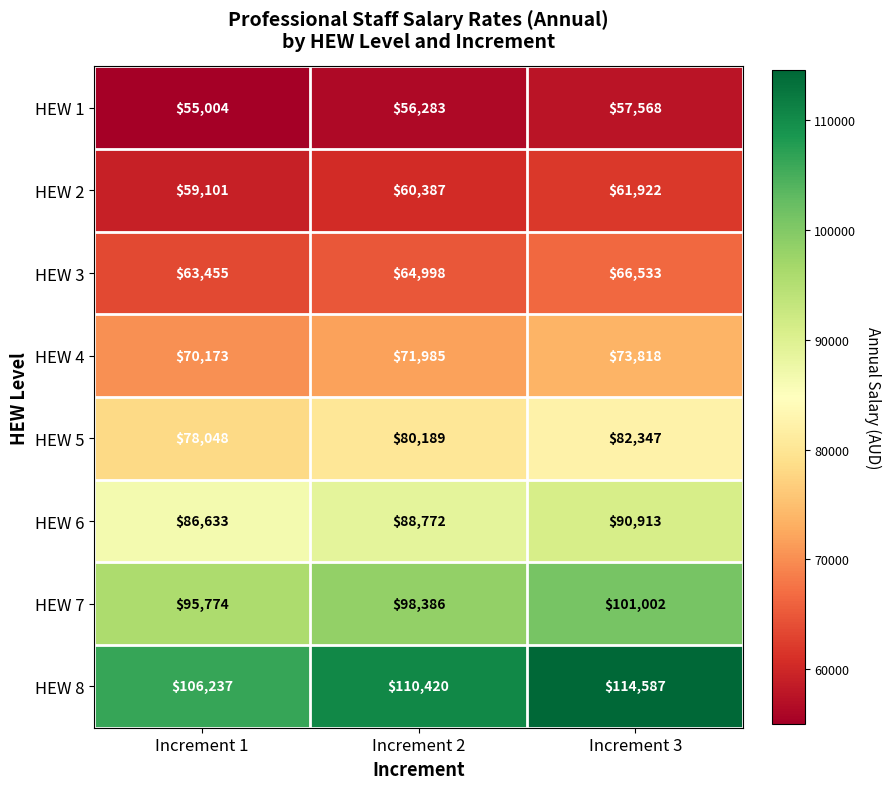

Which series has the largest total across all categories?

HEW 8